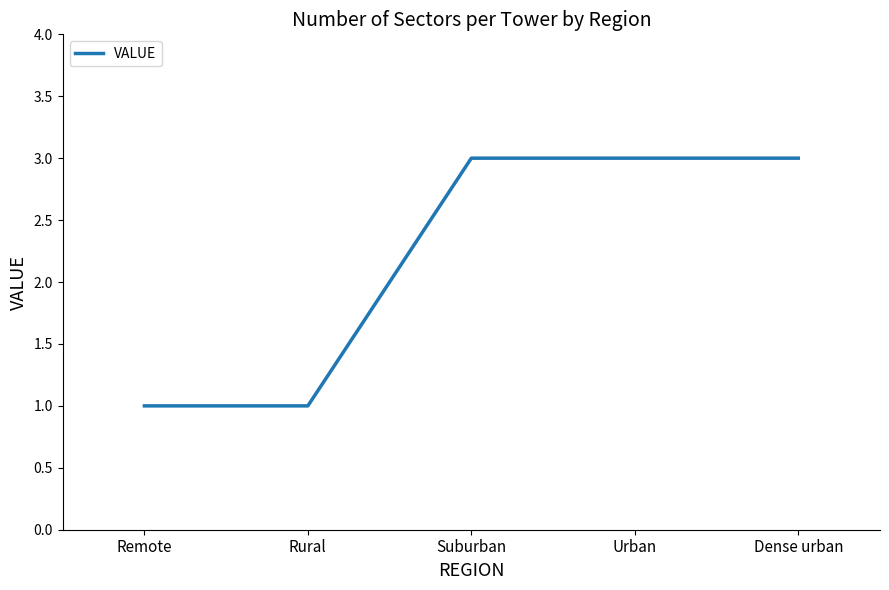

The chart shows a value of 1 at Rural. True or false?

True